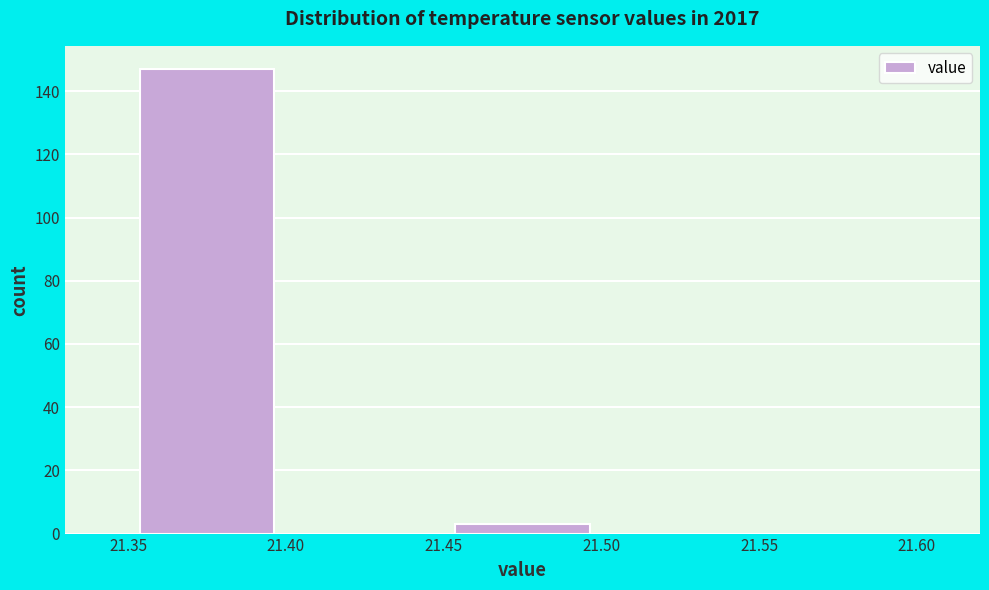

Reading left to right, list every bar in this chart as the range it spans on the x-axis followed by its height. The values are not printed on the chart, so give them approximately, as read against the axis.

21.35 to 21.40: 148
21.40 to 21.45: 0
21.45 to 21.50: 4
21.50 to 21.55: 0
21.55 to 21.60: 0